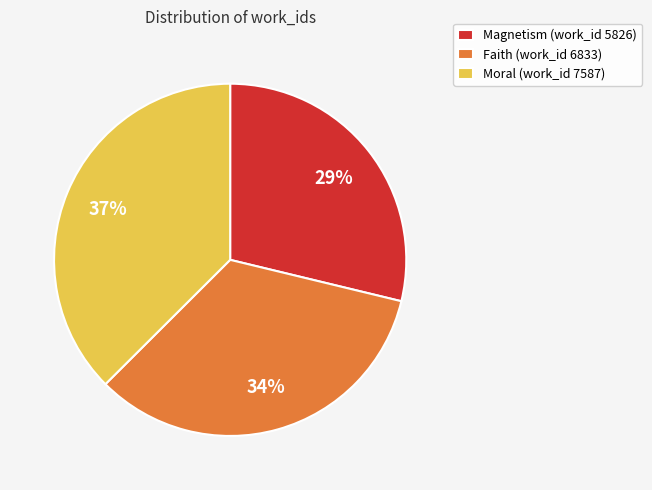

Combined, do Moral (work_id 7587) and Faith (work_id 6833) account for over 50%?

Yes